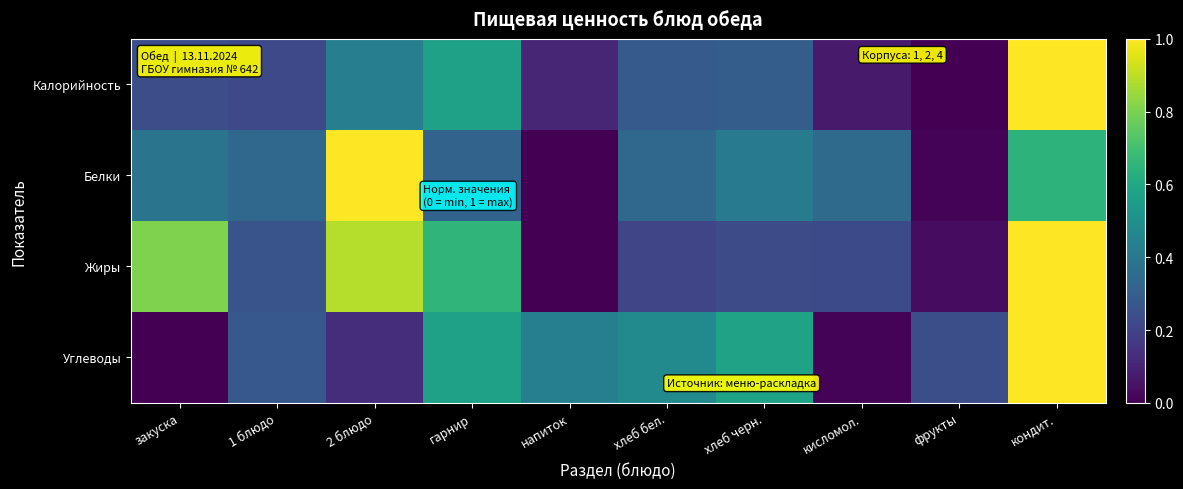

At which category is the sum across all series the highest?

кондит.